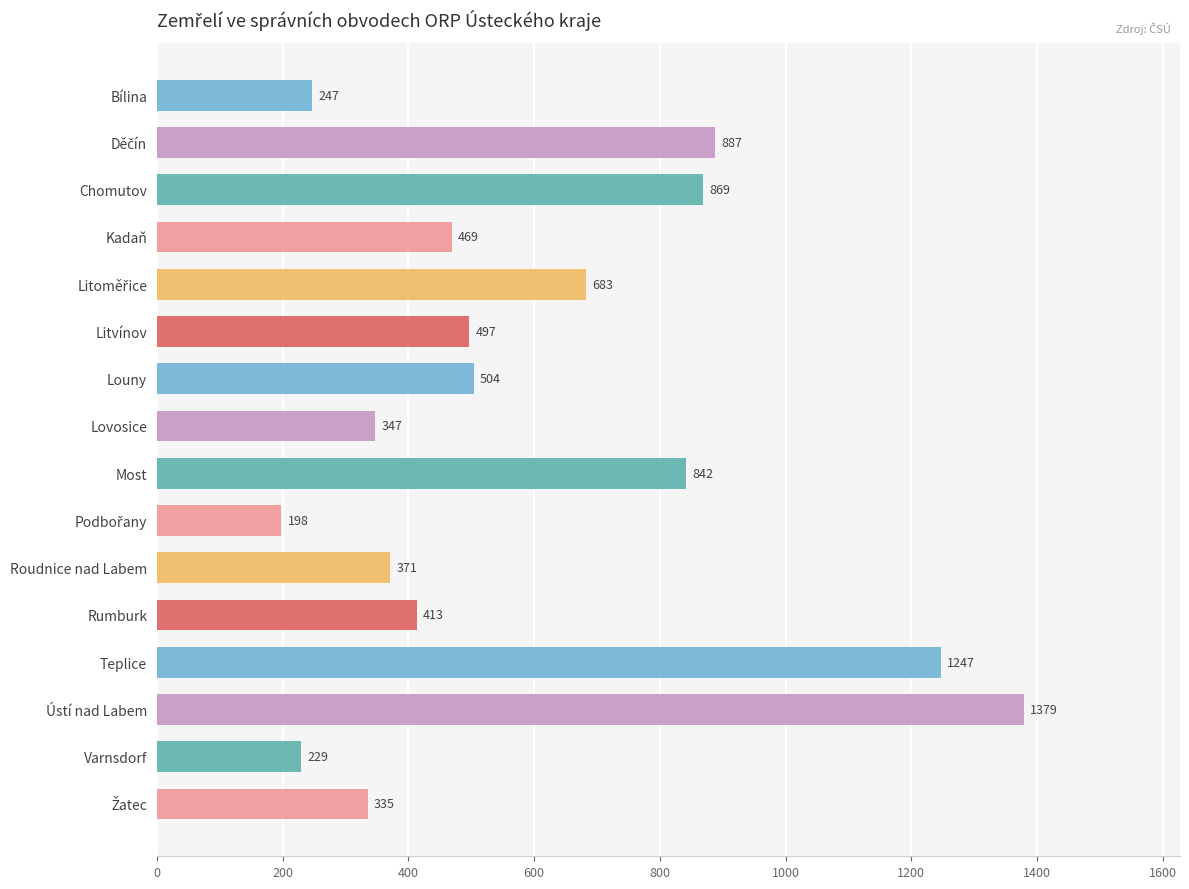

What value does the data have at Lovosice?

347